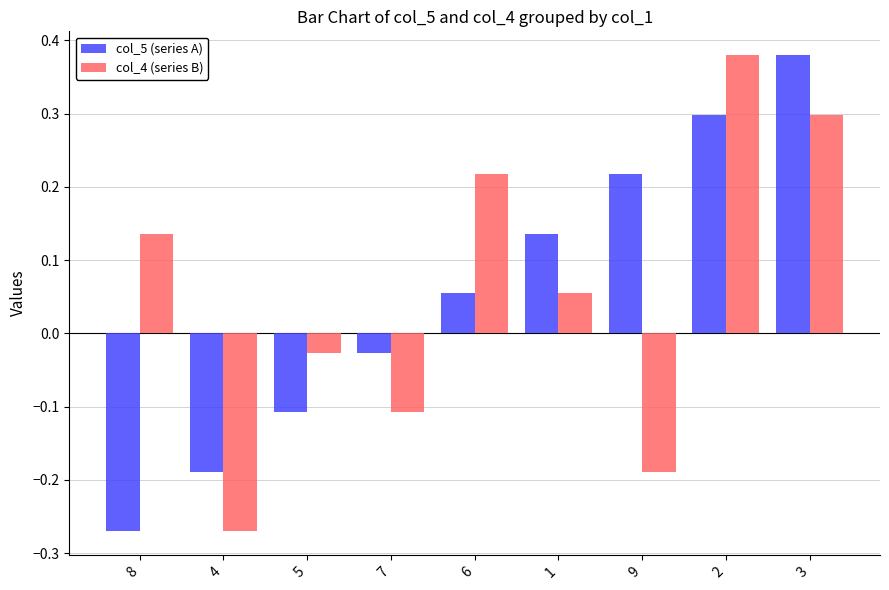

The value of col_4 (series B) at 2 is 0.5. True or false?

False